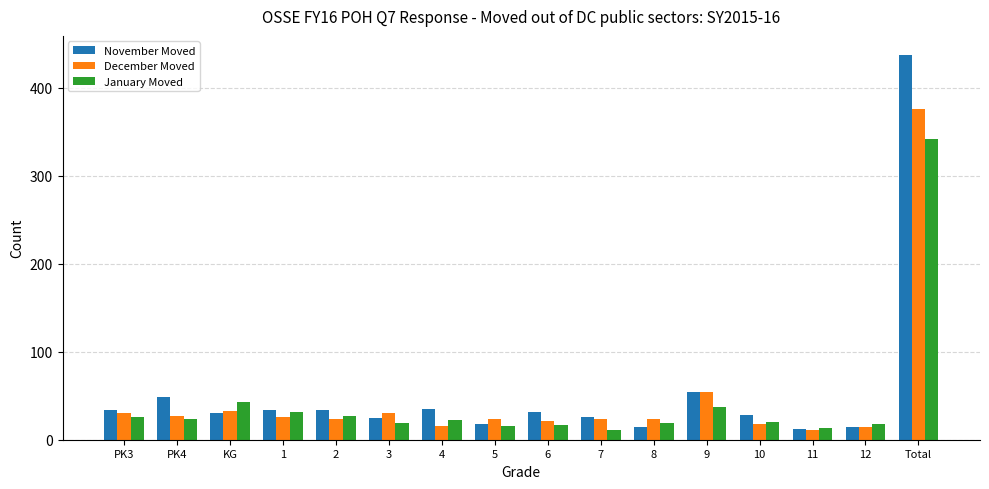

What position from the right is PK4?

15